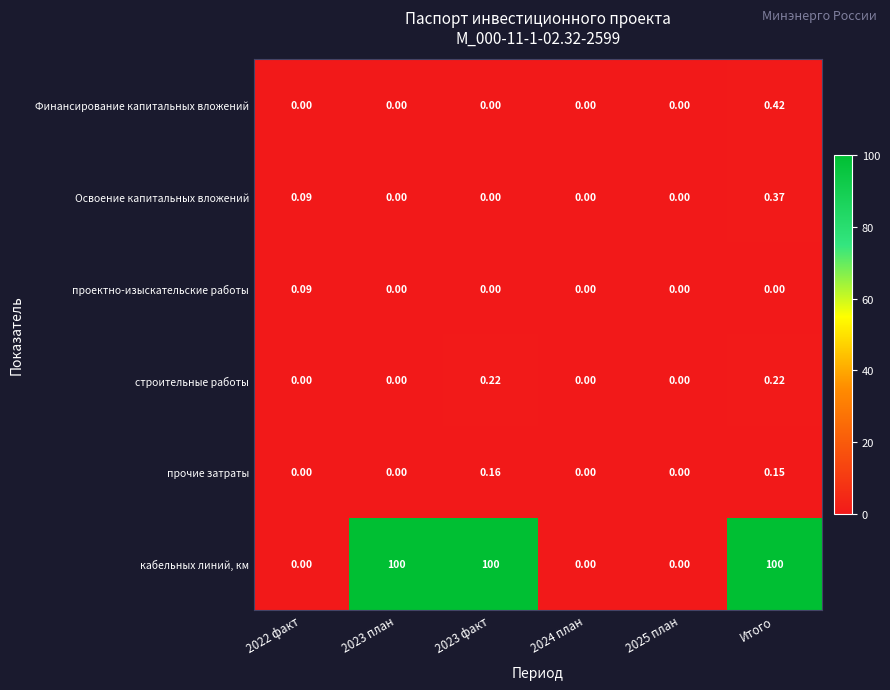

How many categories are shown in the chart?

6